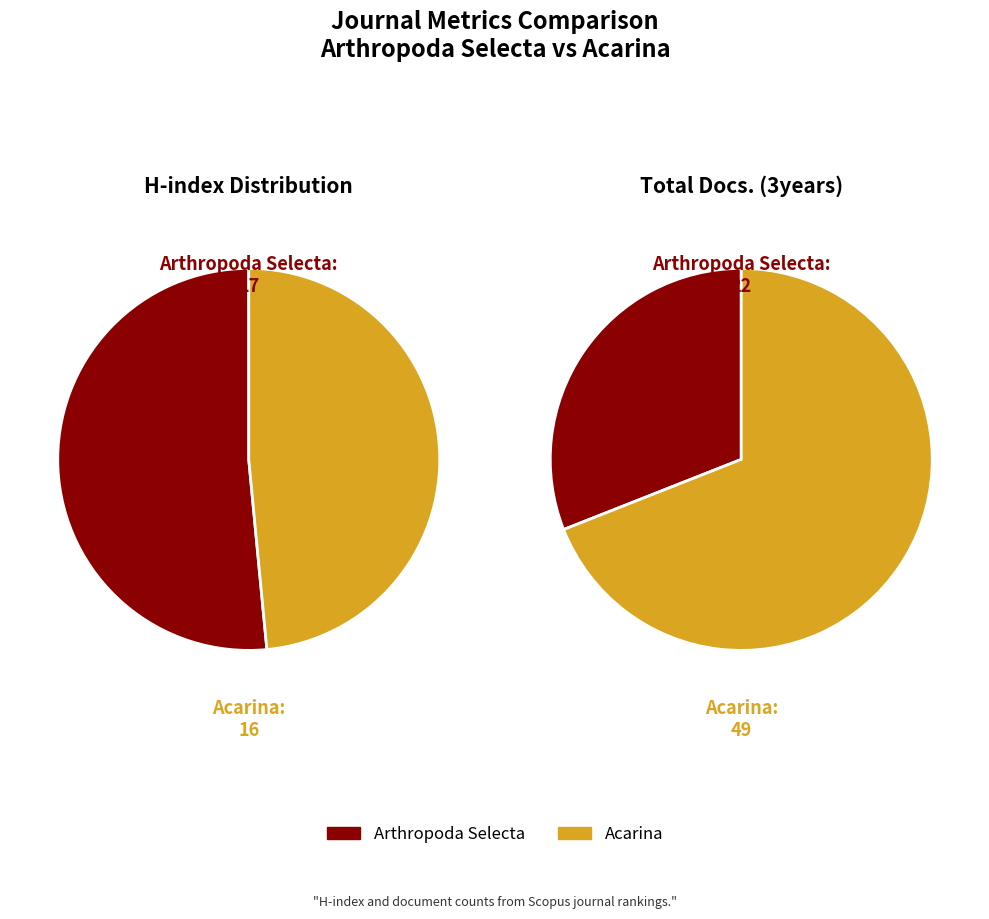

How many segments does this pie chart have?

2